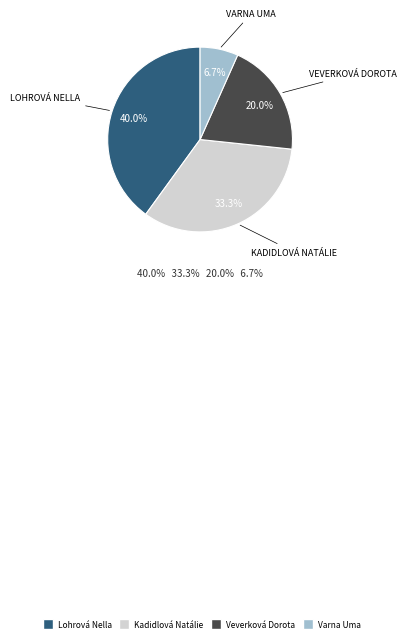

What percentage do Lohrová Nella and Veverková Dorota together represent?

60.0%